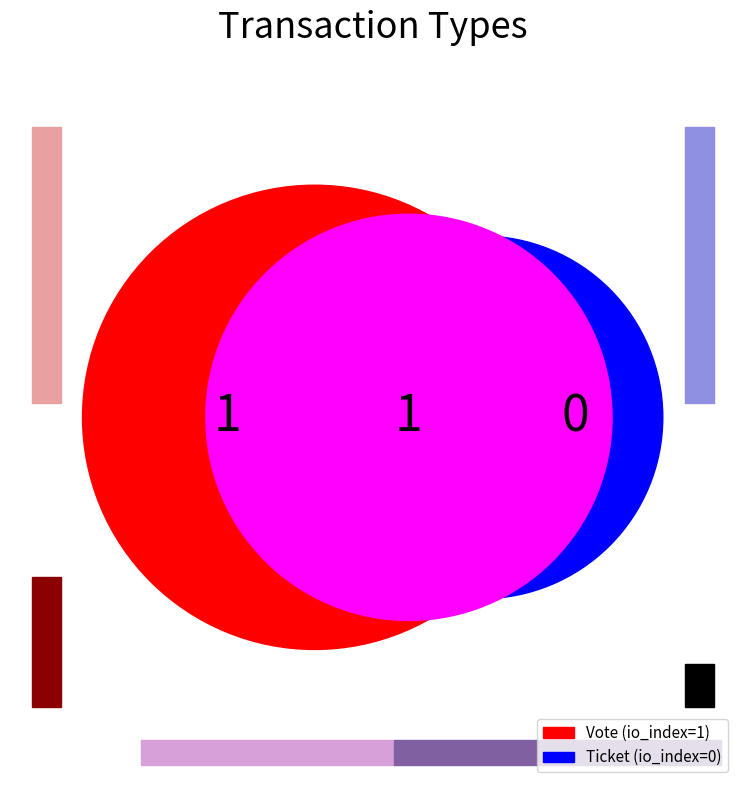

How many segments does this pie chart have?

2